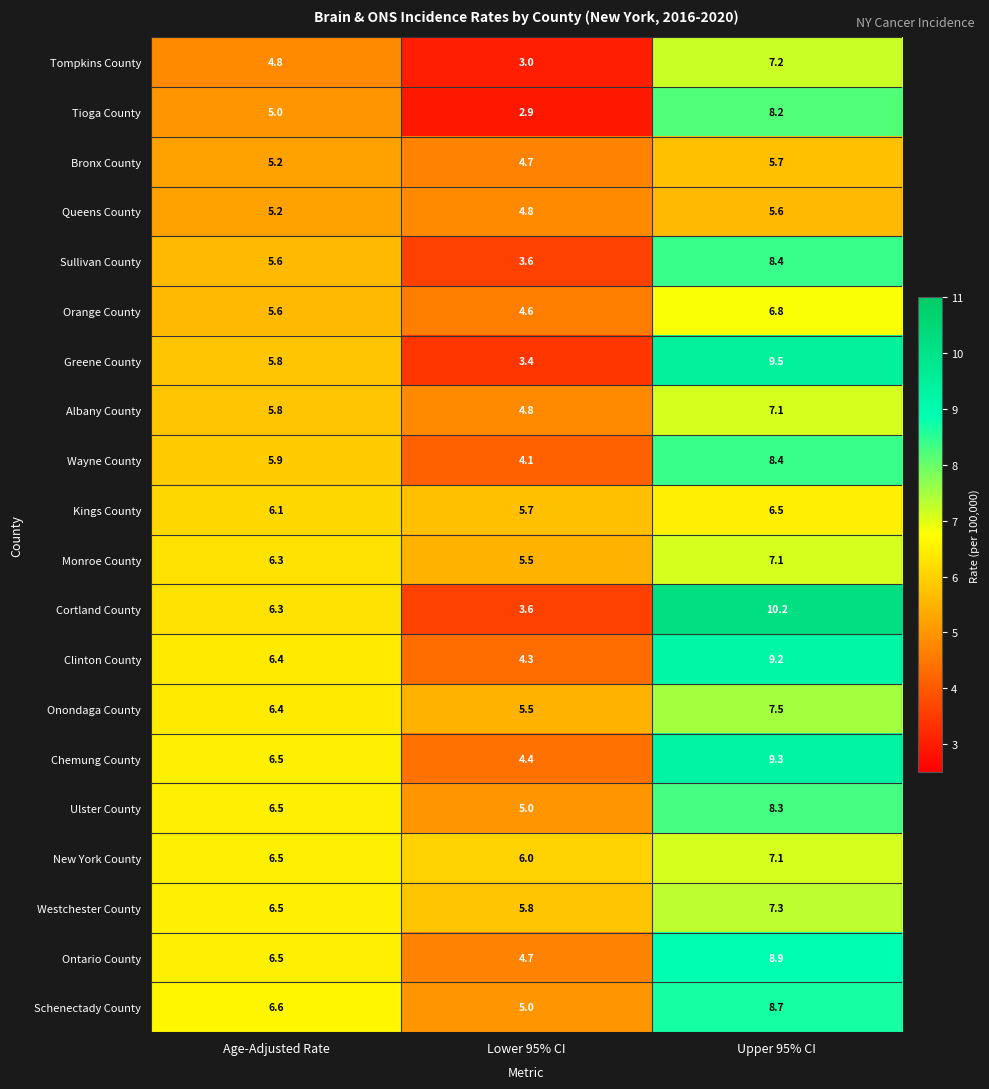

The Orange County series shows 6.8 at Upper 95% CI. True or false?

True